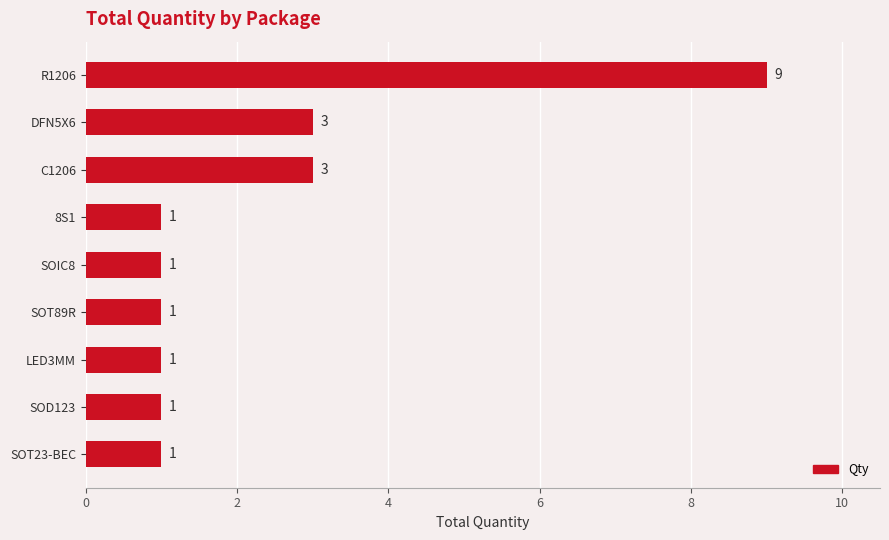

Does the chart contain stacked bars?

No